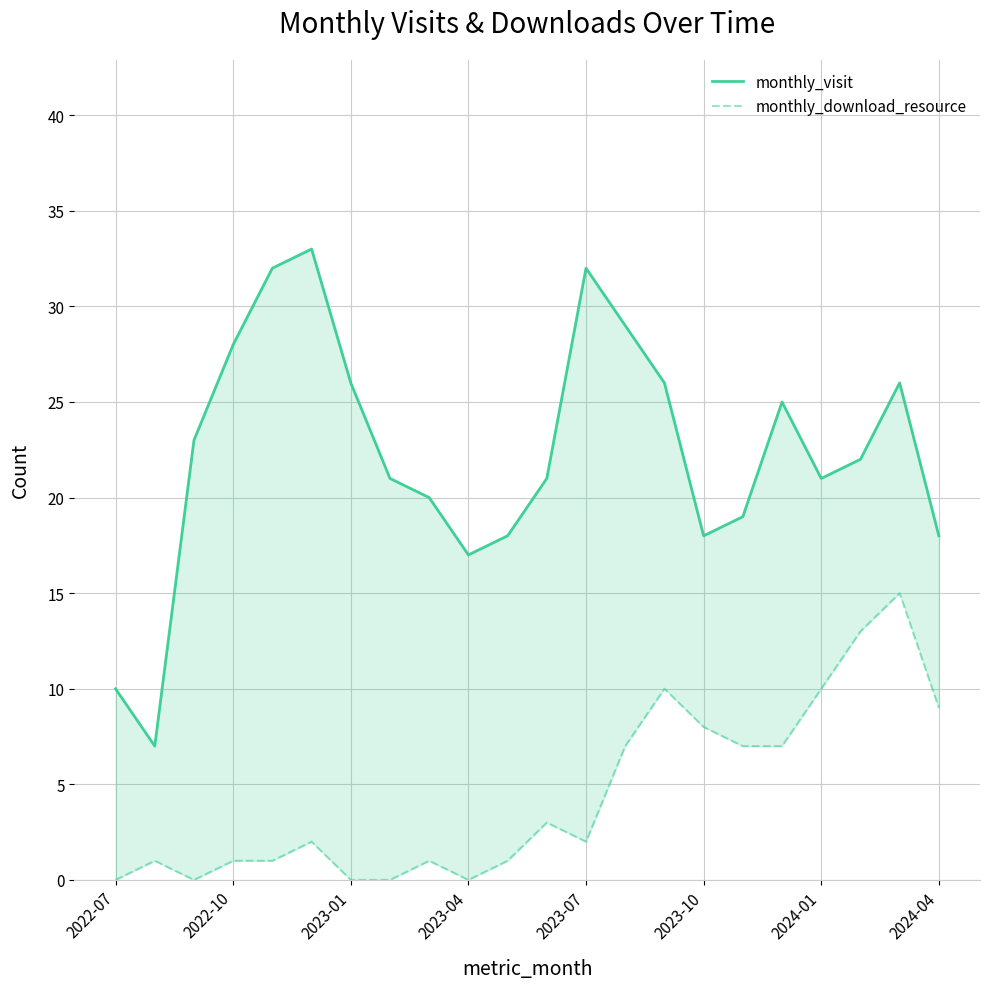

What is the value of the monthly_visit point at the 4th from the left?

28